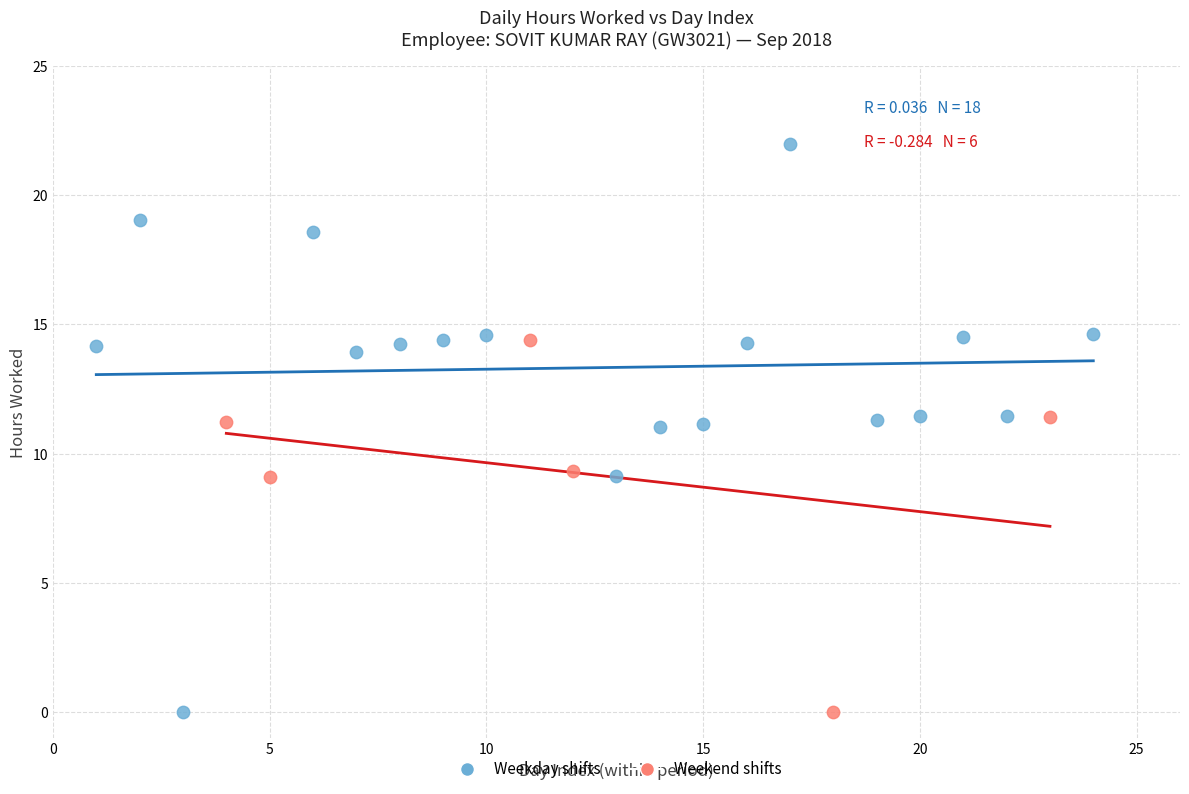

Which series has the largest Y range (max minus min)?

Weekday shifts